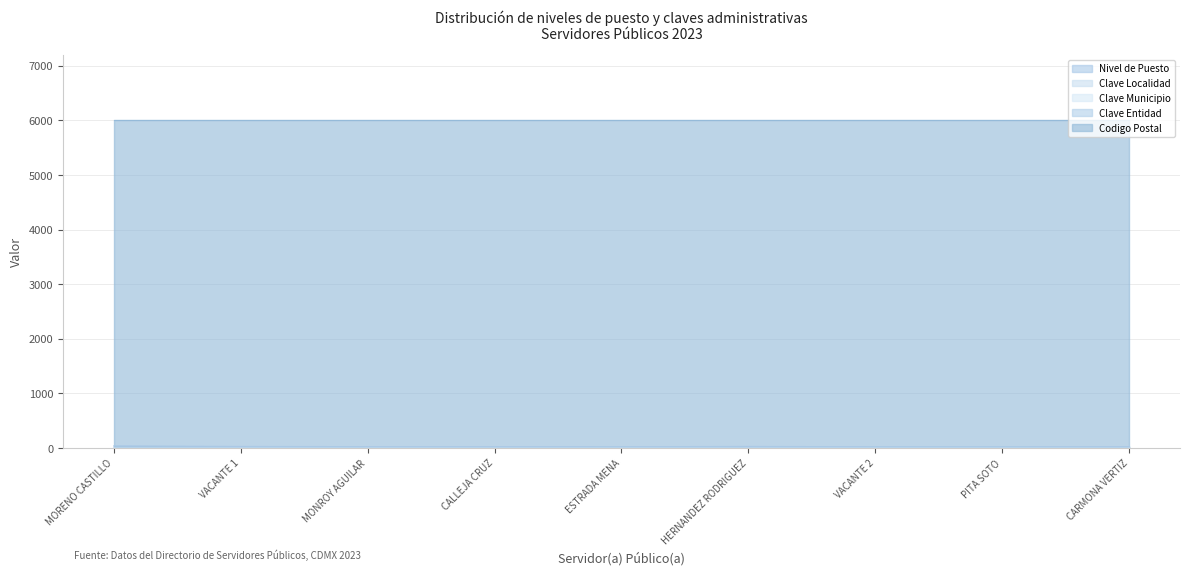

True or false: Clave Municipio has a value of 16 at VACANTE 2.

False